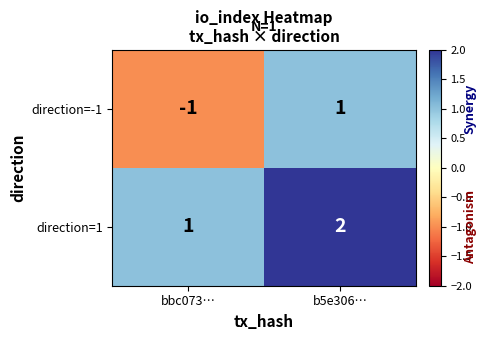

True or false: direction=-1 has a value of -1 at bbc073….

True